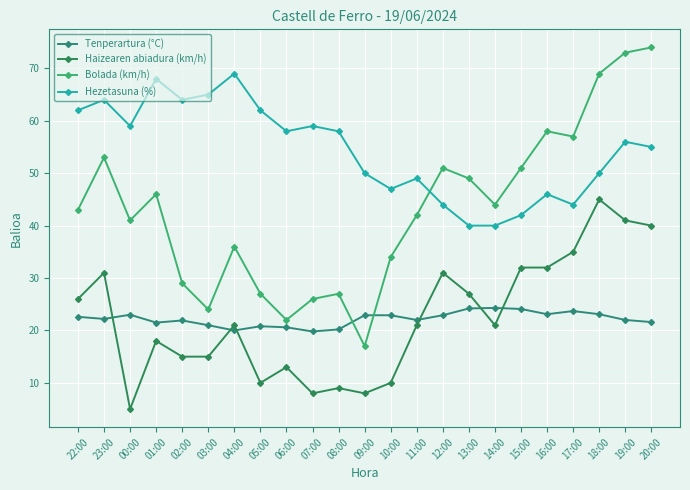

Reading left to right, extract all data points from this chart.

Tenperartura (°C): 22:00=22.6	23:00=22.2	00:00=23.0	01:00=21.5	02:00=21.9	03:00=21.0	04:00=20.0	05:00=20.8	06:00=20.6	07:00=19.8	08:00=20.2	09:00=22.9	10:00=22.9	11:00=22.0	12:00=22.9	13:00=24.2	14:00=24.3	15:00=24.1	16:00=23.1	17:00=23.7	18:00=23.1	19:00=22.0	20:00=21.6
Haizearen abiadura (km/h): 22:00=26.0	23:00=31.0	00:00=5.0	01:00=18.0	02:00=15.0	03:00=15.0	04:00=21.0	05:00=10.0	06:00=13.0	07:00=8.0	08:00=9.0	09:00=8.0	10:00=10.0	11:00=21.0	12:00=31.0	13:00=27.0	14:00=21.0	15:00=32.0	16:00=32.0	17:00=35.0	18:00=45.0	19:00=41.0	20:00=40.0
Bolada (km/h): 22:00=43.0	23:00=53.0	00:00=41.0	01:00=46.0	02:00=29.0	03:00=24.0	04:00=36.0	05:00=27.0	06:00=22.0	07:00=26.0	08:00=27.0	09:00=17.0	10:00=34.0	11:00=42.0	12:00=51.0	13:00=49.0	14:00=44.0	15:00=51.0	16:00=58.0	17:00=57.0	18:00=69.0	19:00=73.0	20:00=74.0
Hezetasuna (%): 22:00=62.0	23:00=64.0	00:00=59.0	01:00=68.0	02:00=64.0	03:00=65.0	04:00=69.0	05:00=62.0	06:00=58.0	07:00=59.0	08:00=58.0	09:00=50.0	10:00=47.0	11:00=49.0	12:00=44.0	13:00=40.0	14:00=40.0	15:00=42.0	16:00=46.0	17:00=44.0	18:00=50.0	19:00=56.0	20:00=55.0